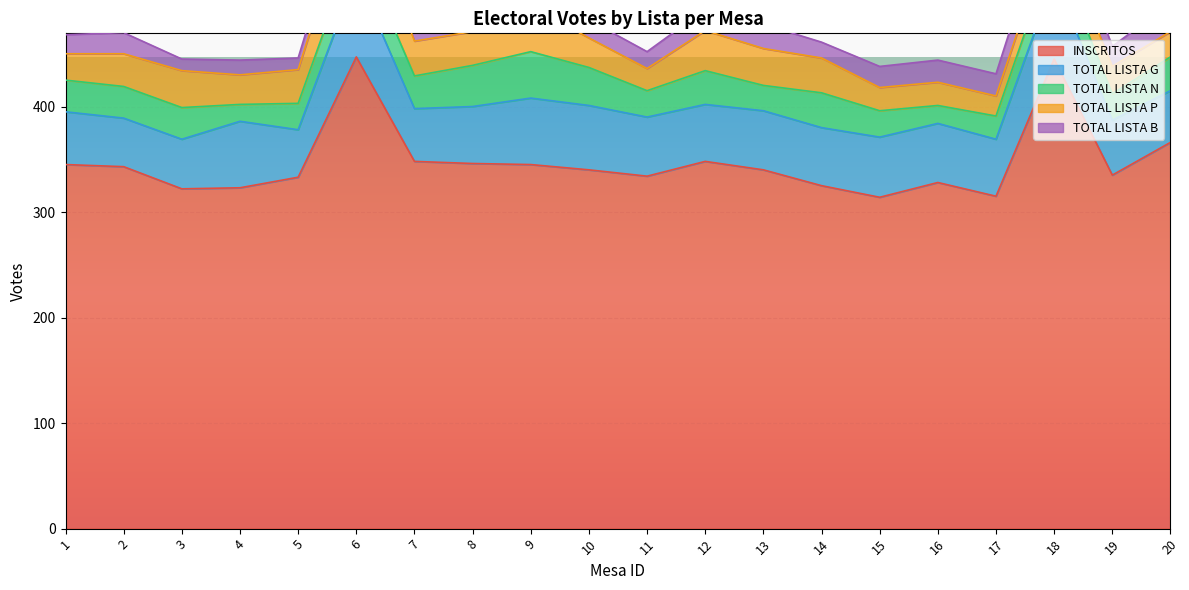

Reading left to right, list all the values displayed in this chart.

INSCRITOS: 1=345	2=343	3=322	4=323	5=333	6=447	7=348	8=346	9=345	10=340	11=334	12=348	13=340	14=325	15=314	16=328	17=315	18=445	19=335	20=366
TOTAL LISTA G: 1=50	2=46	3=47	4=63	5=45	6=78	7=50	8=54	9=63	10=61	11=56	12=54	13=56	14=55	15=57	16=56	17=54	18=77	19=52	20=49
TOTAL LISTA N: 1=30	2=30	3=30	4=16	5=25	6=32	7=31	8=39	9=44	10=36	11=25	12=32	13=24	14=33	15=25	16=17	17=22	18=28	19=25	20=32
TOTAL LISTA P: 1=25	2=31	3=35	4=28	5=32	6=52	7=33	8=32	9=43	10=28	11=21	12=38	13=35	14=33	15=22	16=22	17=19	18=24	19=26	20=24
TOTAL LISTA B: 1=18	2=20	3=11	4=14	5=11	6=18	7=14	8=21	9=14	10=17	11=16	12=20	13=23	14=15	15=20	16=21	17=21	18=29	19=19	20=27